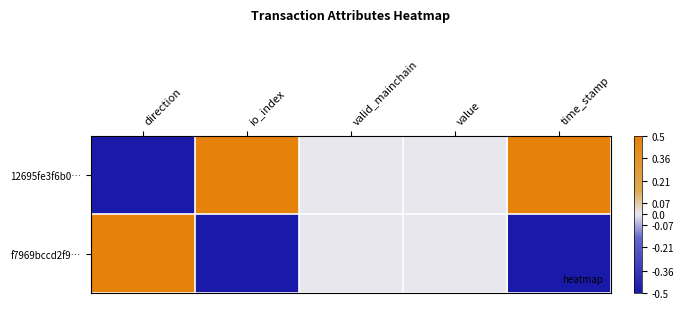

Rank the series by their average value, from highest to lowest.

12695fe3f6b0…, f7969bccd2f9…